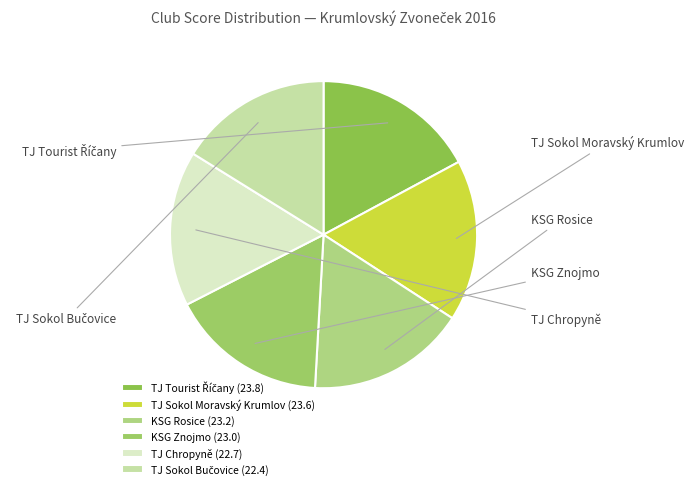

To the nearest percent, what portion does TJ Chropyně represent?

16%